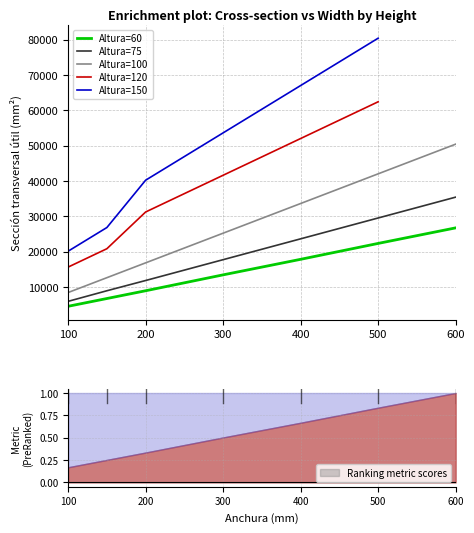

True or false: Altura=100 and Altura=60 intersect in this chart.

False